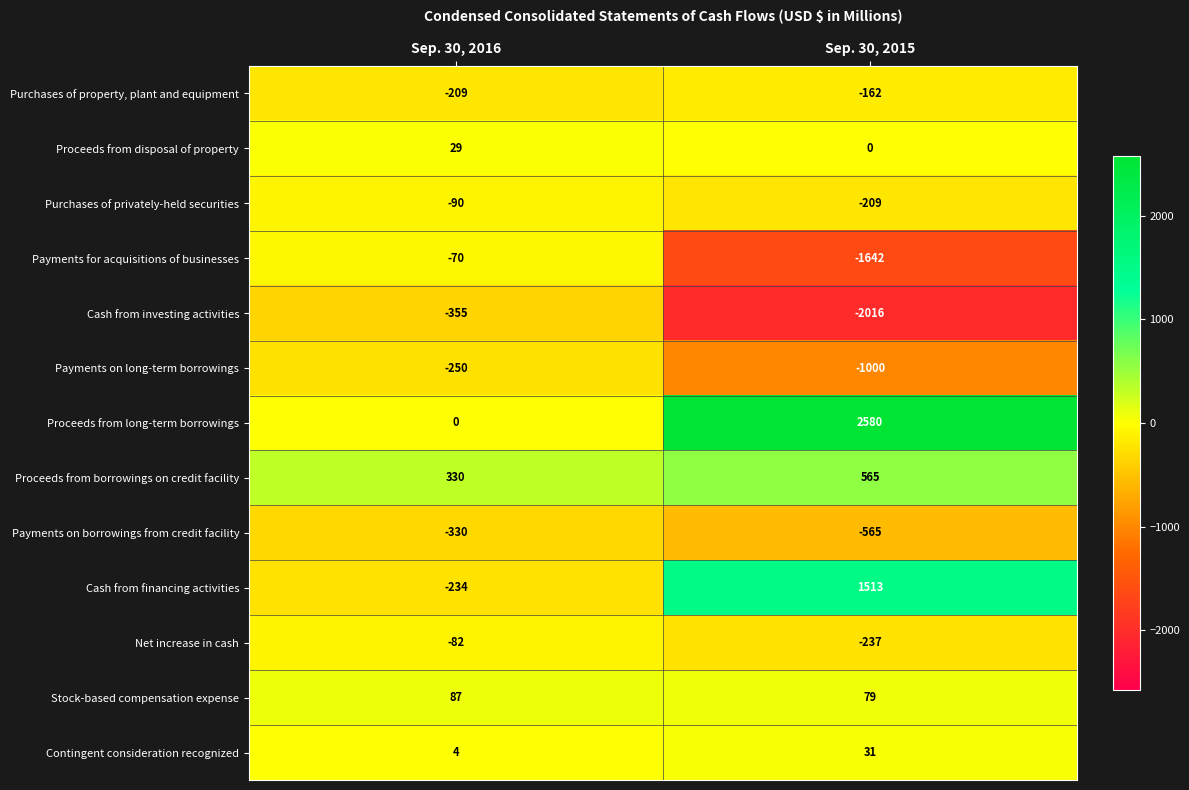

Reading left to right, transcribe all the data shown in this chart.

Purchases of property, plant and equipment: Sep. 30, 2016=-209	Sep. 30, 2015=-162
Proceeds from disposal of property: Sep. 30, 2016=29	Sep. 30, 2015=0
Purchases of privately-held securities: Sep. 30, 2016=-90	Sep. 30, 2015=-209
Payments for acquisitions of businesses: Sep. 30, 2016=-70	Sep. 30, 2015=-1642
Cash from investing activities: Sep. 30, 2016=-355	Sep. 30, 2015=-2016
Payments on long-term borrowings: Sep. 30, 2016=-250	Sep. 30, 2015=-1000
Proceeds from long-term borrowings: Sep. 30, 2016=0	Sep. 30, 2015=2580
Proceeds from borrowings on credit facility: Sep. 30, 2016=330	Sep. 30, 2015=565
Payments on borrowings from credit facility: Sep. 30, 2016=-330	Sep. 30, 2015=-565
Cash from financing activities: Sep. 30, 2016=-234	Sep. 30, 2015=1513
Net increase in cash: Sep. 30, 2016=-82	Sep. 30, 2015=-237
Stock-based compensation expense: Sep. 30, 2016=87	Sep. 30, 2015=79
Contingent consideration recognized: Sep. 30, 2016=4	Sep. 30, 2015=31